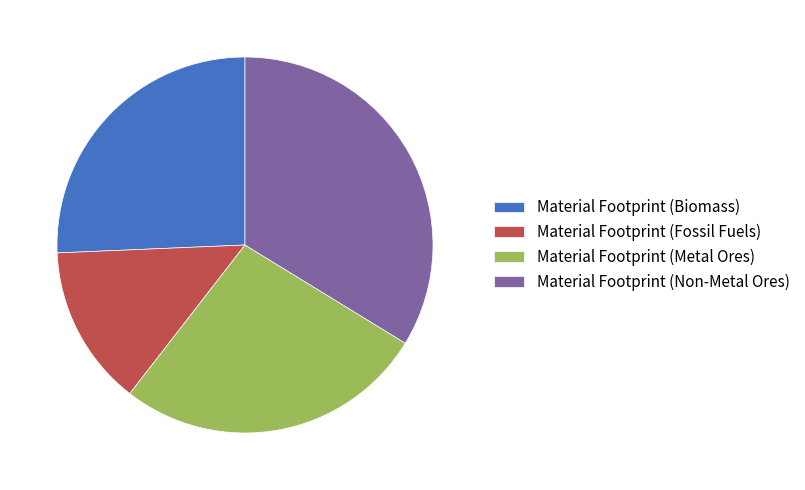

Rank the categories by value from lowest to highest.

Material Footprint (Fossil Fuels), Material Footprint (Biomass), Material Footprint (Metal Ores), Material Footprint (Non-Metal Ores)